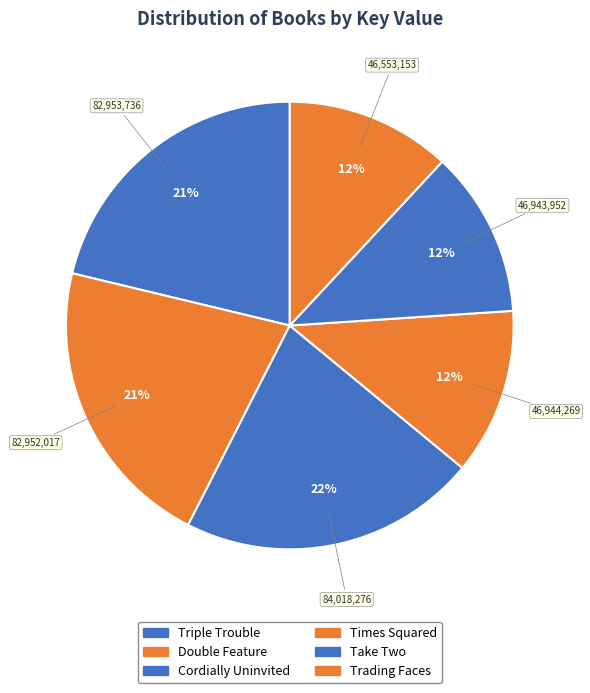

What is the largest slice in the pie chart?

Cordially Uninvited